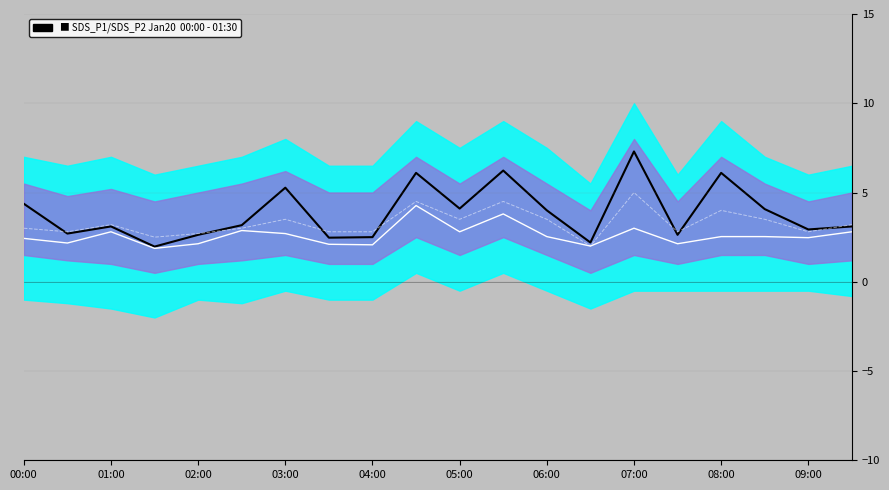

Which series has the widest spread of values?

SDS_P1